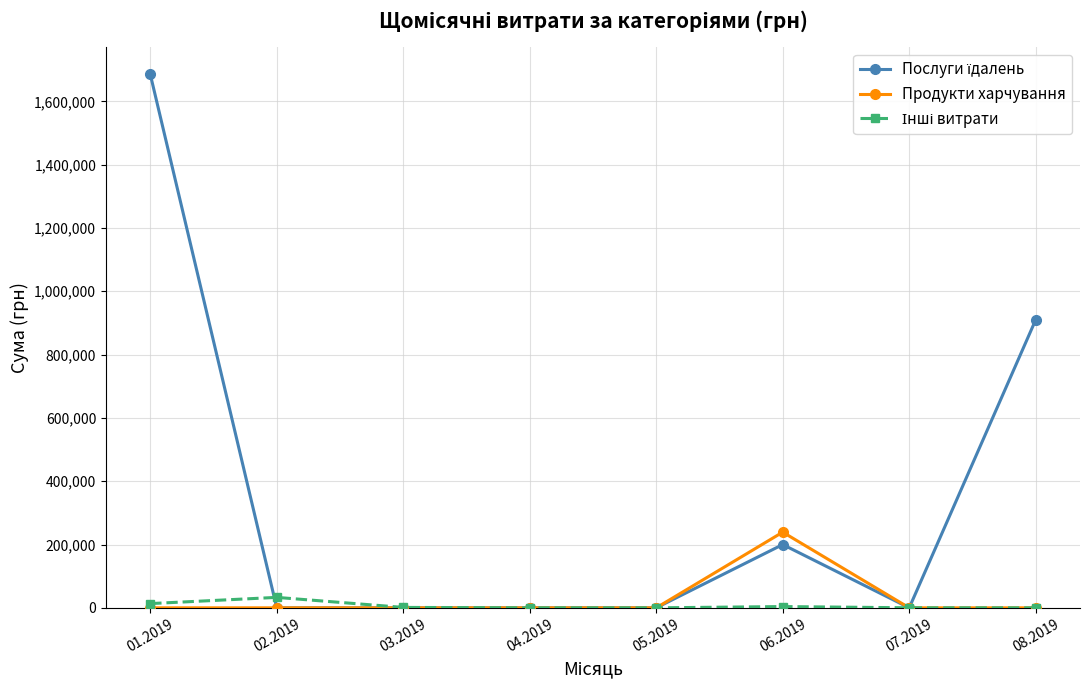

Count the number of categories in the chart.

8